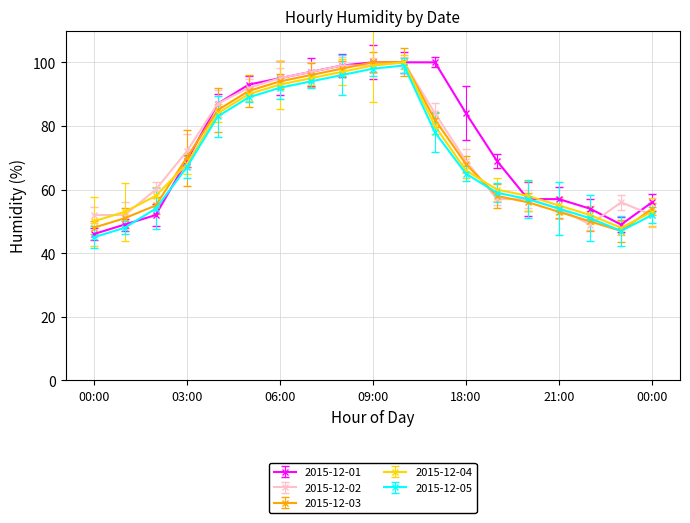

Reading left to right, transcribe all the data shown in this chart.

2015-12-01: 00:00=46	01:00=49	02:00=52	03:00=69	04:00=87	05:00=93	06:00=95	07:00=97	08:00=99	09:00=100	10:00=100	17:00=100	18:00=84	19:00=69	20:00=57	21:00=57	22:00=54	23:00=49	00:00=56
2015-12-02: 00:00=52	01:00=52	02:00=60	03:00=72	04:00=87	05:00=92	06:00=95	07:00=97	08:00=99	09:00=99	10:00=100	17:00=84	18:00=69	19:00=57	20:00=57	21:00=54	22:00=49	23:00=56	00:00=52
2015-12-03: 00:00=48	01:00=51	02:00=55	03:00=70	04:00=85	05:00=91	06:00=94	07:00=96	08:00=98	09:00=100	10:00=100	17:00=82	18:00=68	19:00=58	20:00=56	21:00=53	22:00=50	23:00=47	00:00=54
2015-12-04: 00:00=50	01:00=53	02:00=58	03:00=68	04:00=84	05:00=90	06:00=93	07:00=95	08:00=97	09:00=99	10:00=100	17:00=80	18:00=66	19:00=60	20:00=58	21:00=55	22:00=52	23:00=48	00:00=53
2015-12-05: 00:00=45	01:00=48	02:00=54	03:00=67	04:00=83	05:00=89	06:00=92	07:00=94	08:00=96	09:00=98	10:00=99	17:00=78	18:00=65	19:00=59	20:00=57	21:00=54	22:00=51	23:00=47	00:00=52